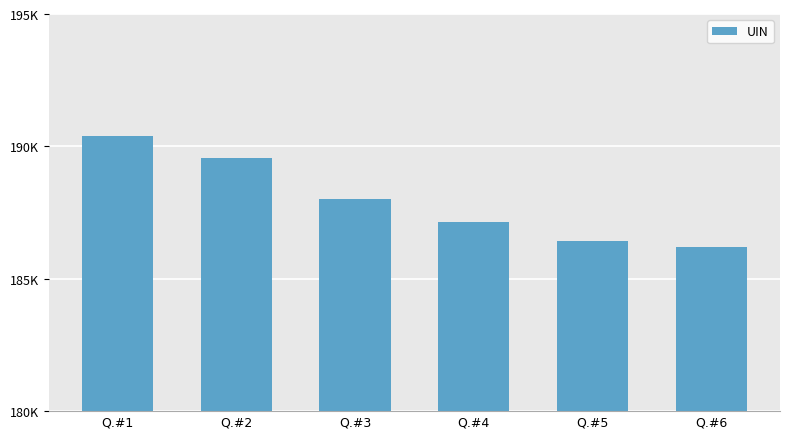

Which category has the lowest value across all series?

Q.#6